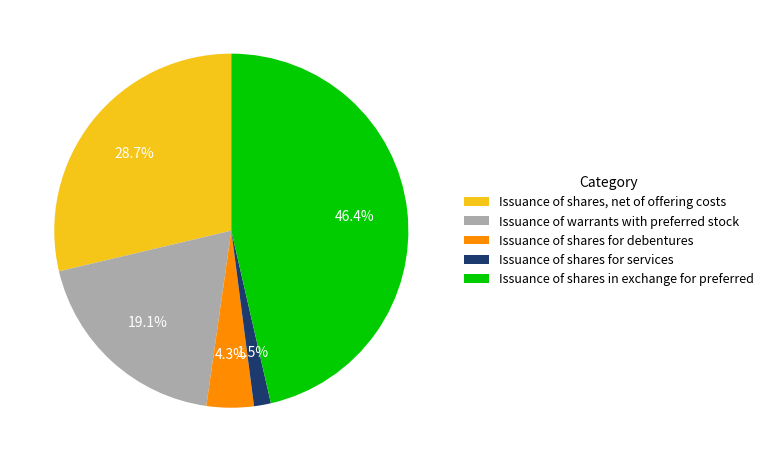

What is the total percentage of Issuance of warrants with preferred stock and Issuance of shares in exchange for preferred?

65.5%